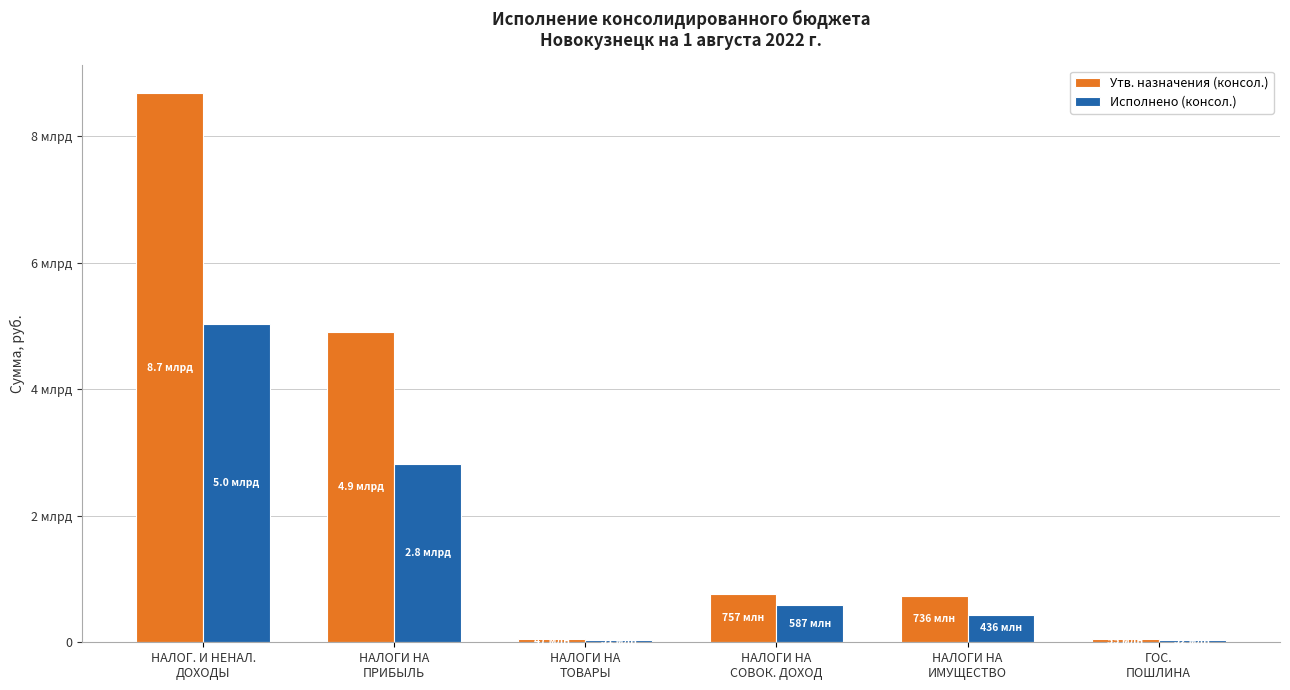

What is the difference between the highest and lowest values at ГОС.
ПОШЛИНА?

23000000.0